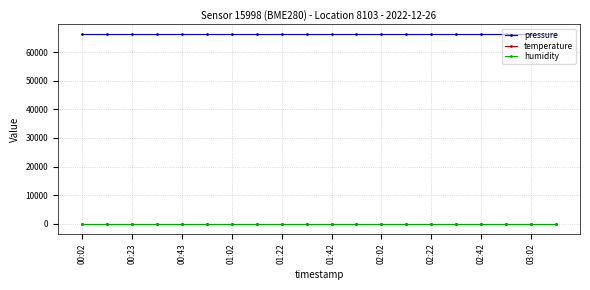

Reading left to right, list all the values displayed in this chart.

pressure: 66331.8	66331.8	66331.8	66331.8	66331.8	66331.8	66331.8	66331.8	66331.8	66331.8	66331.8	66331.8	66331.8	66331.8	66331.8	66331.8	66331.8	66331.8	66331.8	66331.8
temperature: -142.6	-142.6	-142.6	-142.6	-142.6	-142.6	-142.6	-142.6	-142.6	-142.6	-142.6	-142.6	-142.6	-142.6	-142.6	-142.6	-142.6	-142.6	-142.6	-142.6
humidity: 100.0	100.0	100.0	100.0	100.0	100.0	100.0	100.0	100.0	100.0	100.0	100.0	100.0	100.0	100.0	100.0	100.0	100.0	100.0	100.0